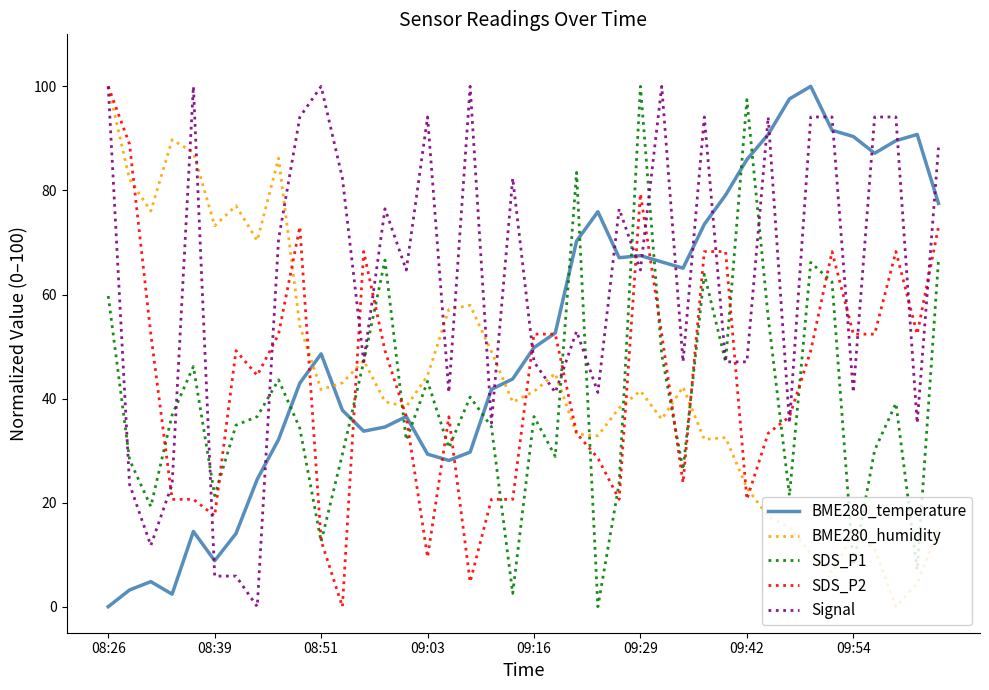

After their last crossing, which series has the higher values: SDS_P2 or BME280_temperature?

BME280_temperature